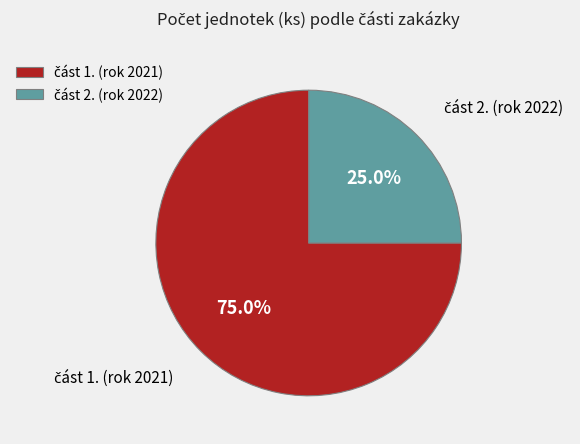

Is there a majority slice in this chart?

Yes